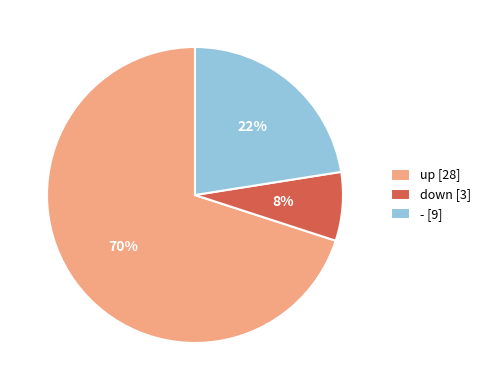

Which has a higher value, - or up?

up